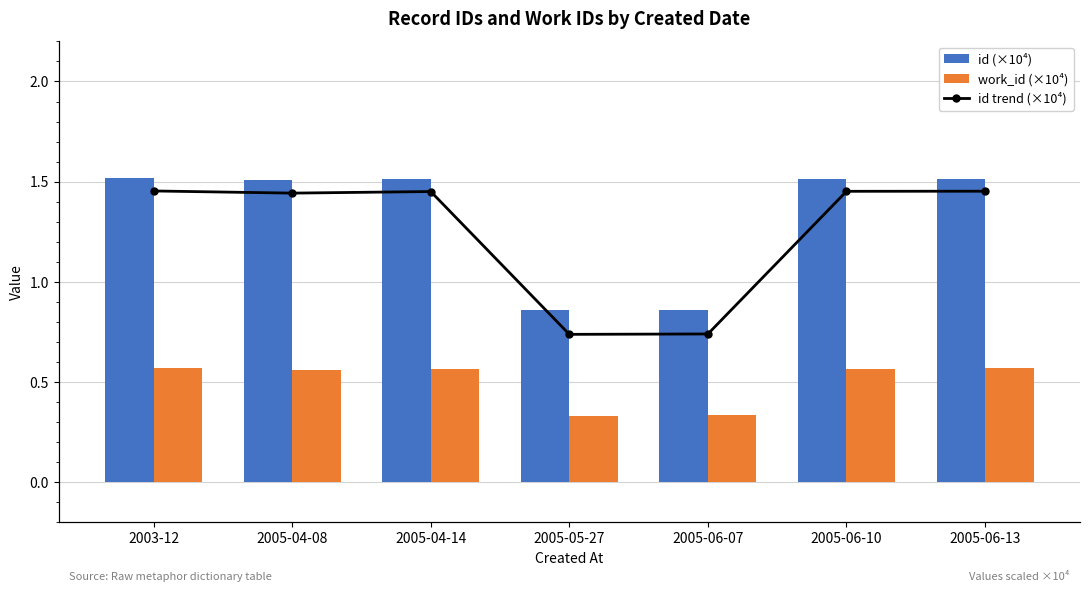

How many categories are shown in the chart?

7